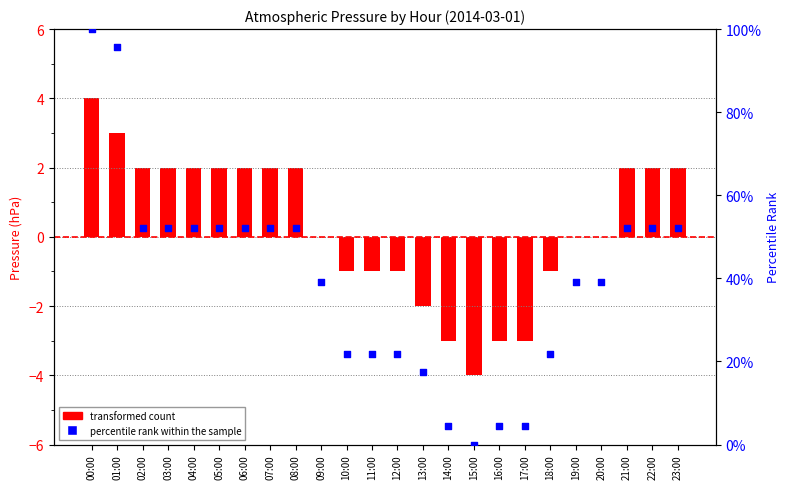

Between 14:00 and 10:00, which is larger?

10:00